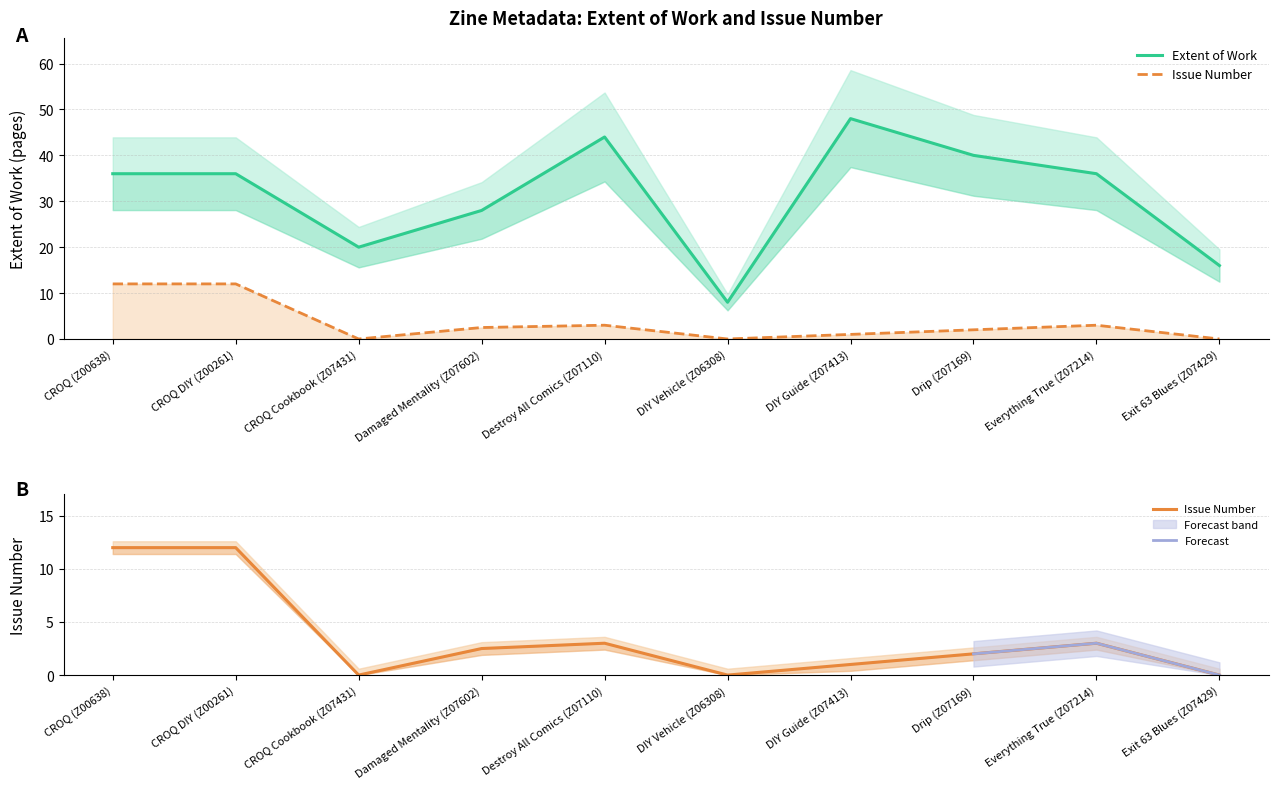

True or false: Issue and Extent of Work cross at least once.

False